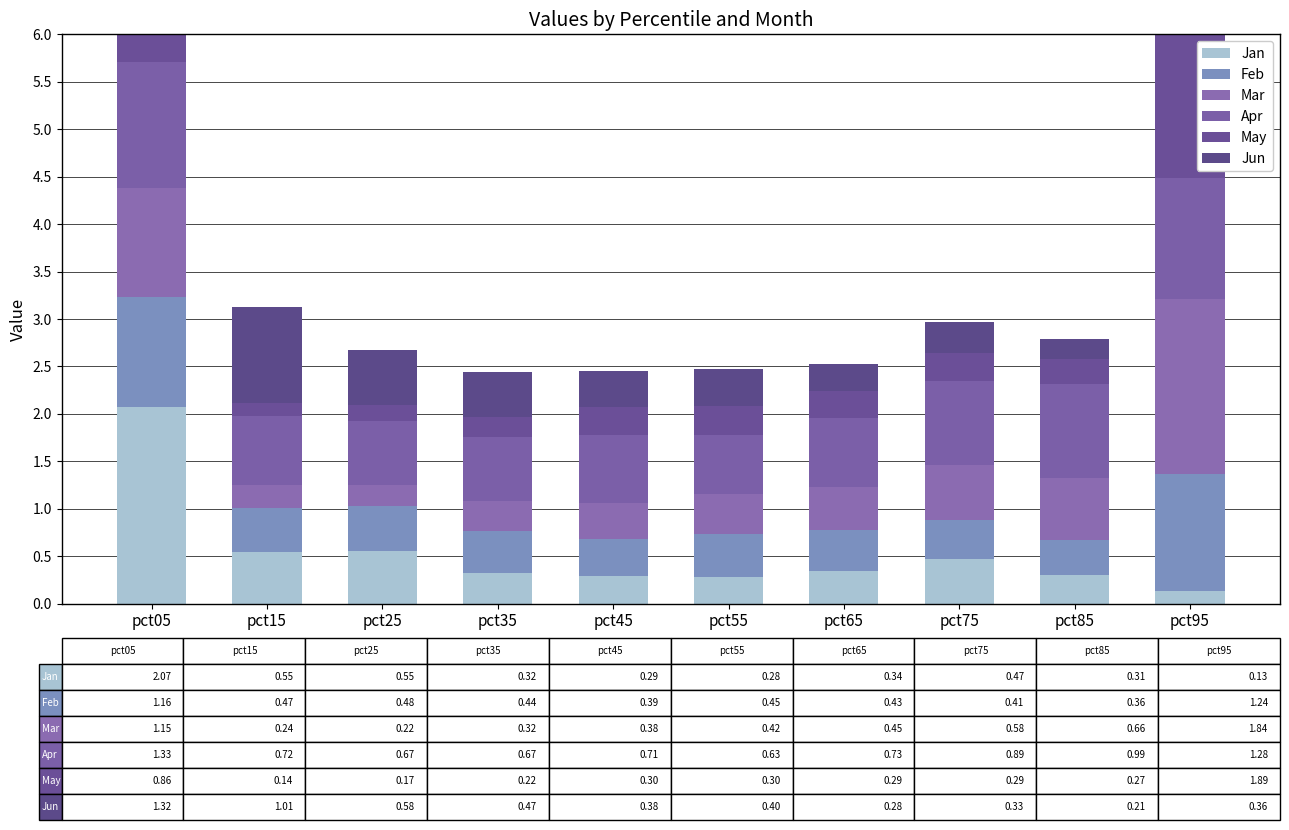

Between pct55 and pct95, which is larger?

pct55